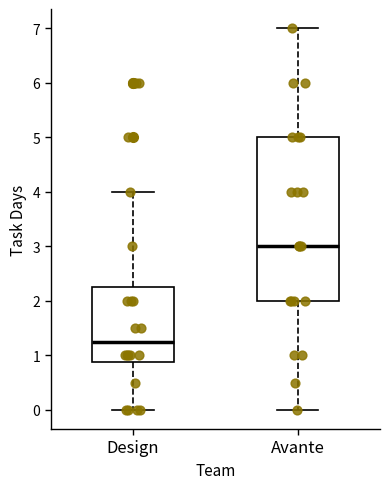

Which box's median line is the lowest?

Design